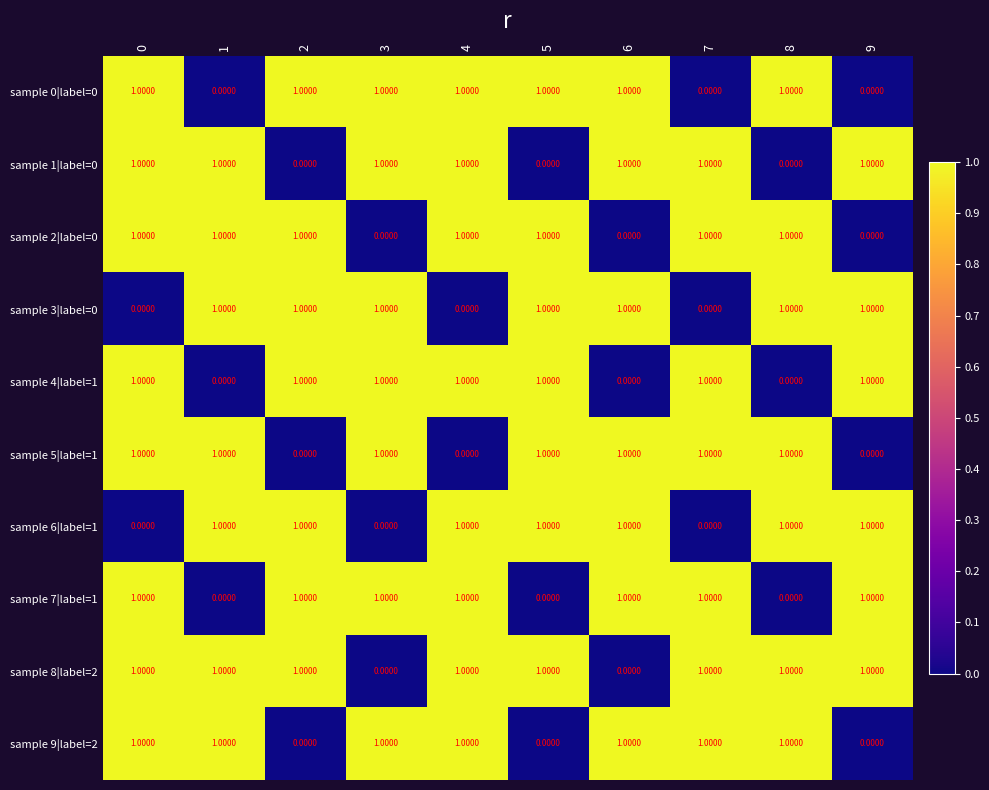

What is the sum of all sample 0|label=0 values?

7